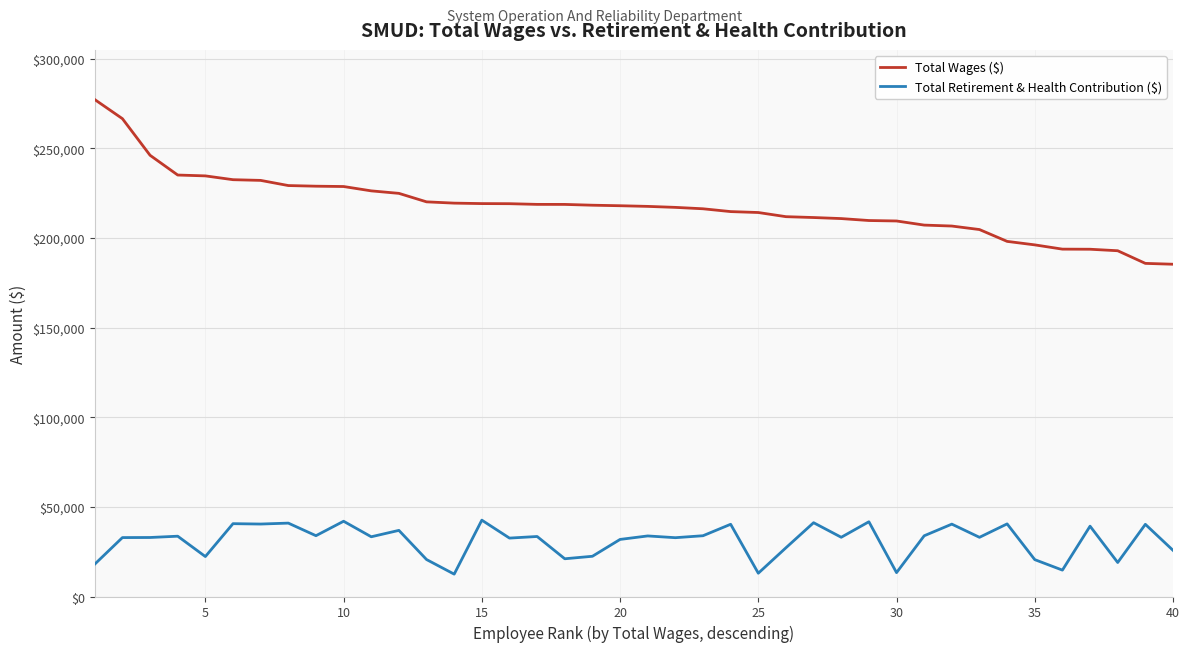

What is the maximum value shown in the chart?

277145